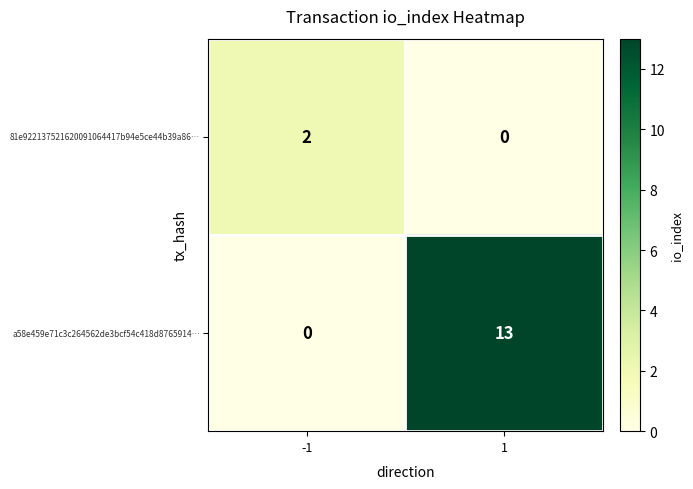

What is the difference between the highest and lowest values at 1?

13